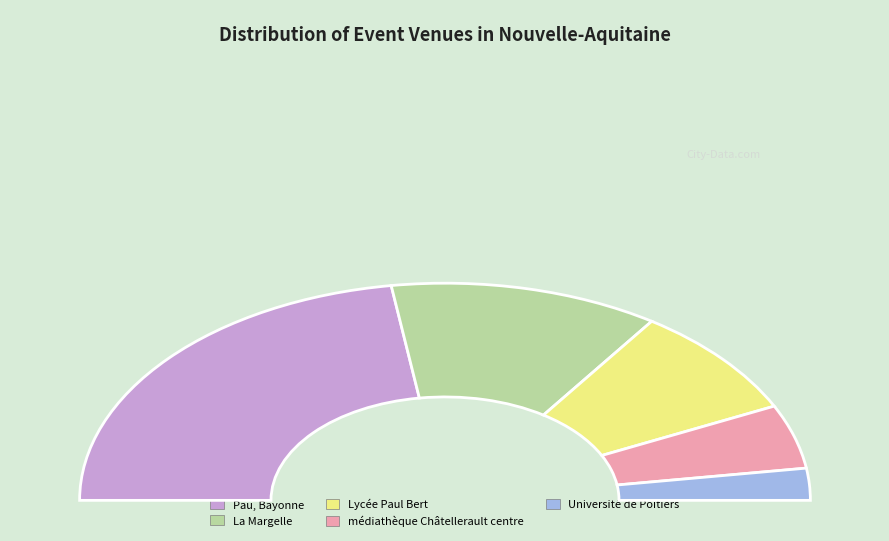

To the nearest percent, what is the average slice percentage?

20%